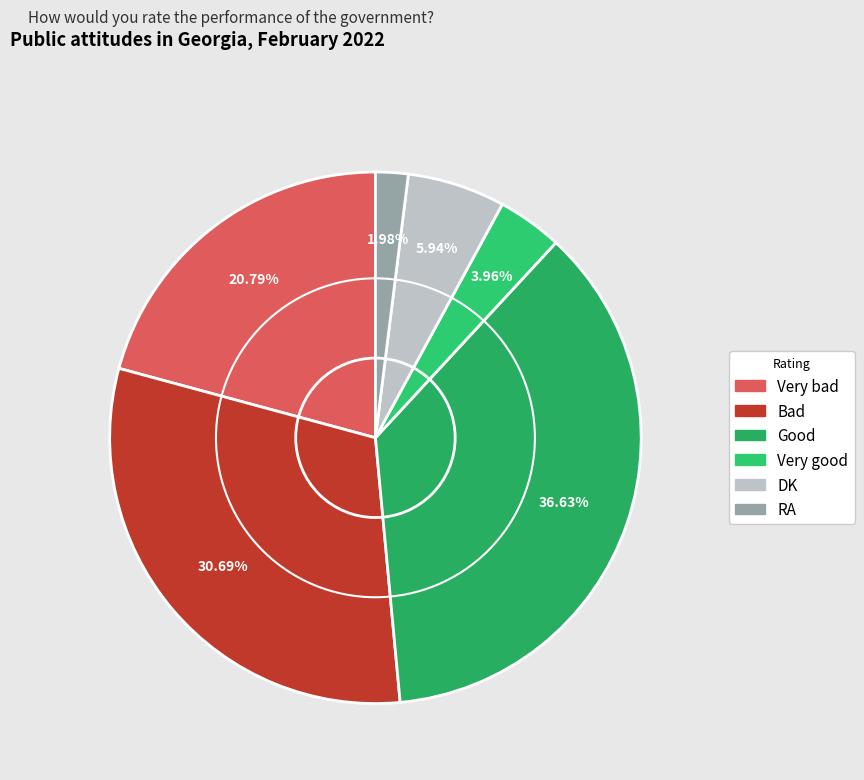

Is the sum of RA and DK greater than half?

No